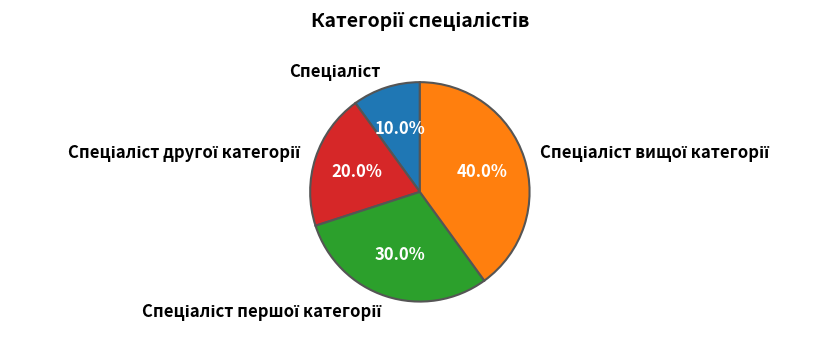

Does any single category account for the majority?

No